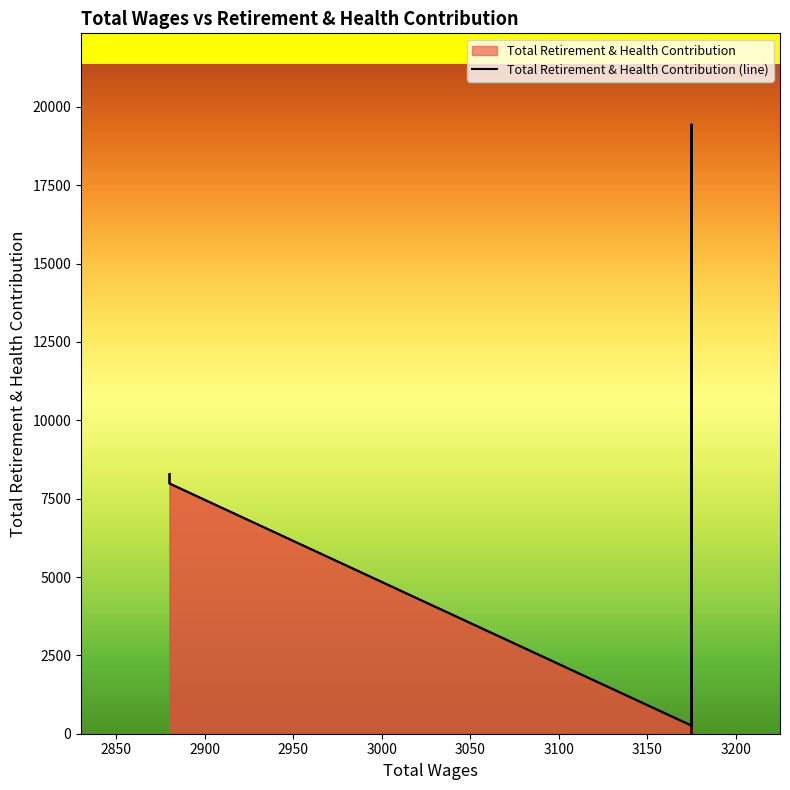

The chart shows a value of 3239 at 2880.0. True or false?

False